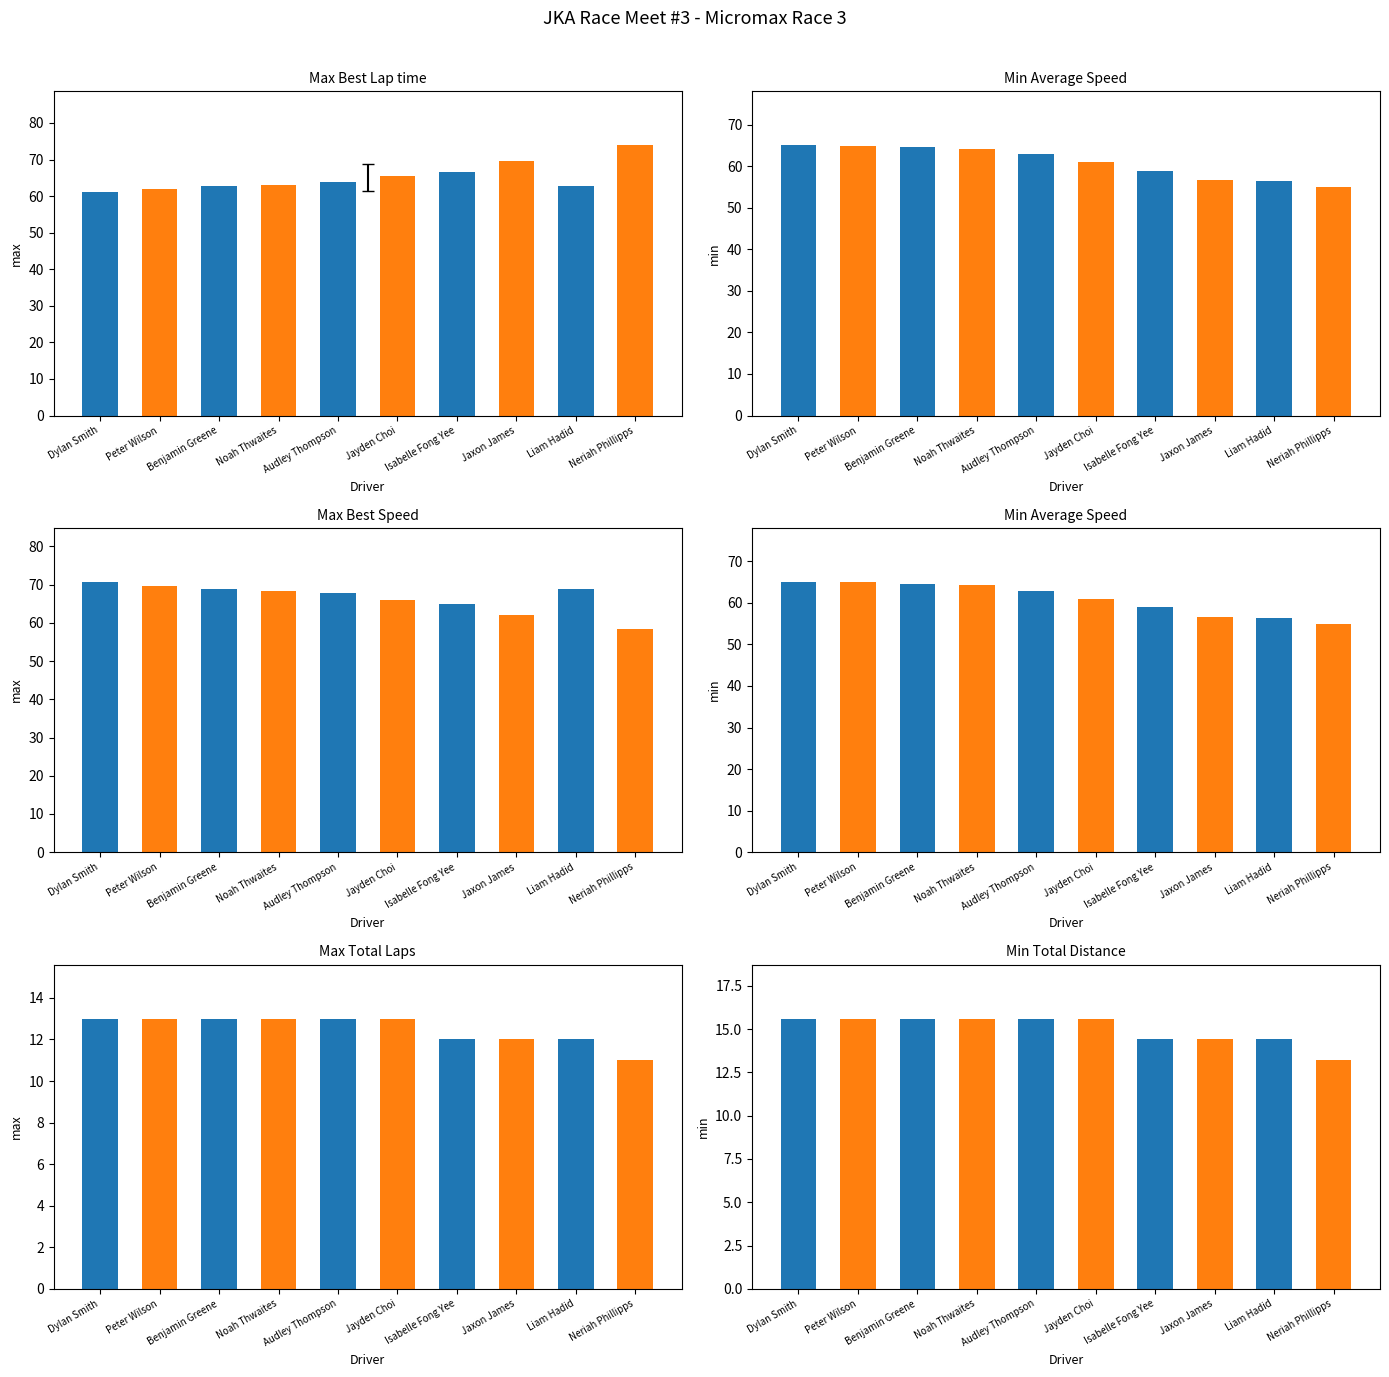

The Best Speed series shows 37.8 at Noah Thwaites. True or false?

False